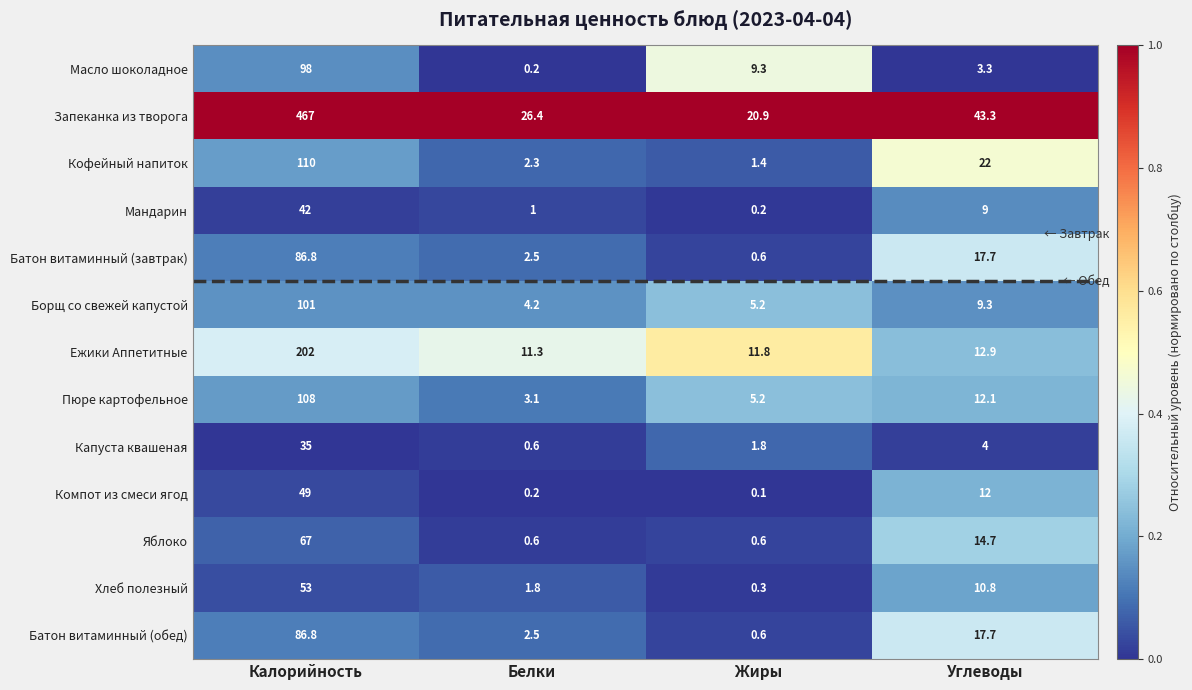

Where does the Батон витаминный (завтрак) series first go above 17?

Калорийность